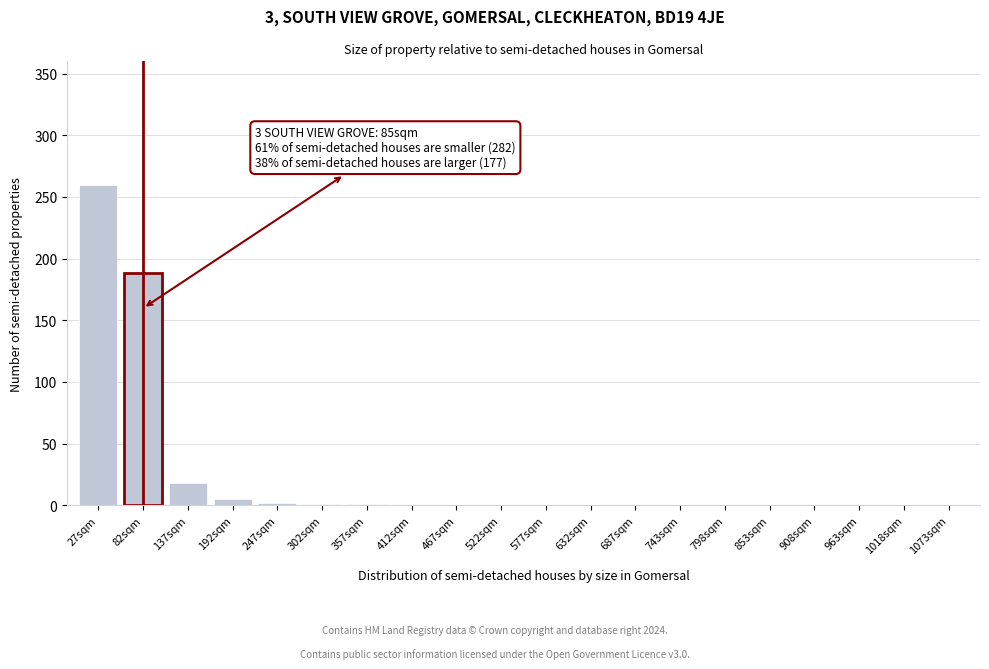

At which label is the value closest to 130?

82sqm